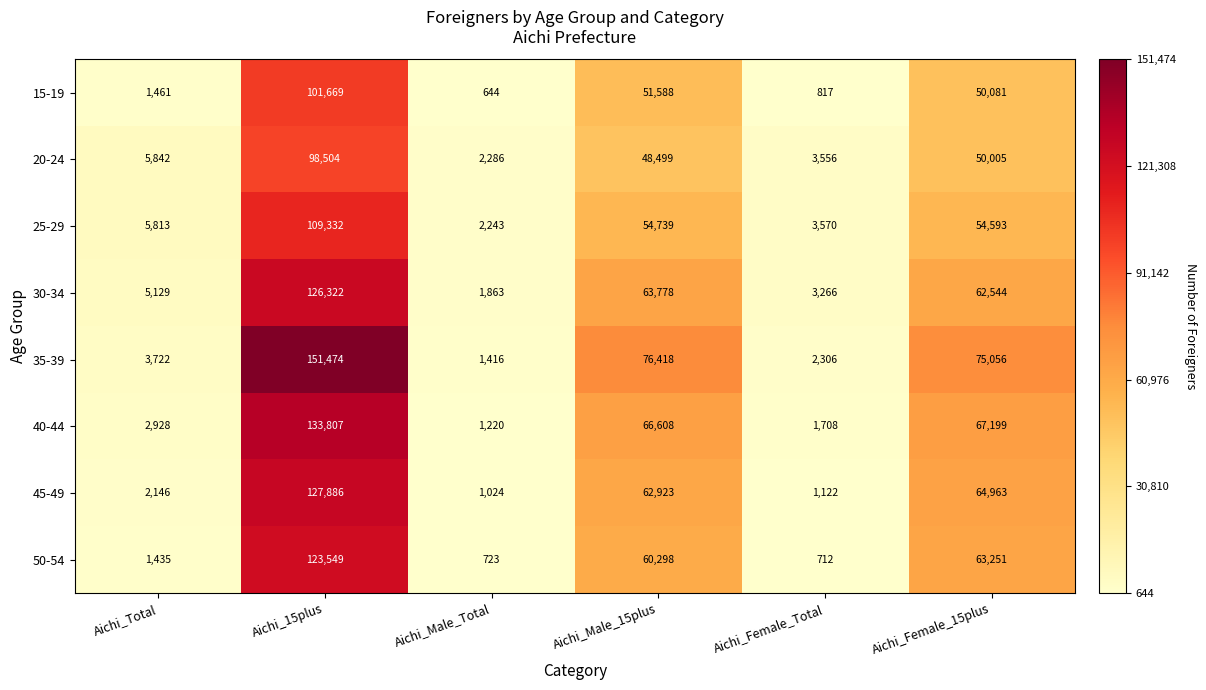

At Aichi_Total, list the series in order from smallest to largest.

50-54, 15-19, 45-49, 40-44, 35-39, 30-34, 25-29, 20-24